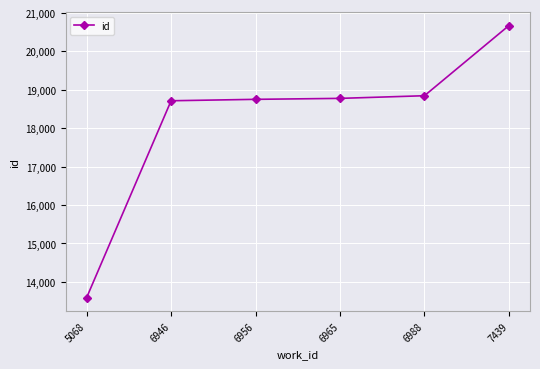

How many lines are shown in the chart?

1